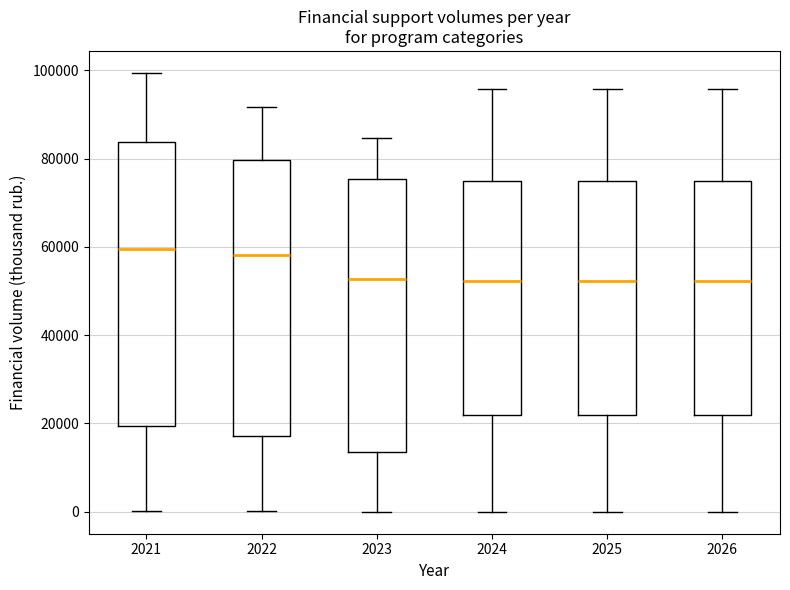

Where does the median line of the box at x = 2021 sit on the y-axis? The values are not printed on the chart, so give them approximately, as read against the axis.

60000